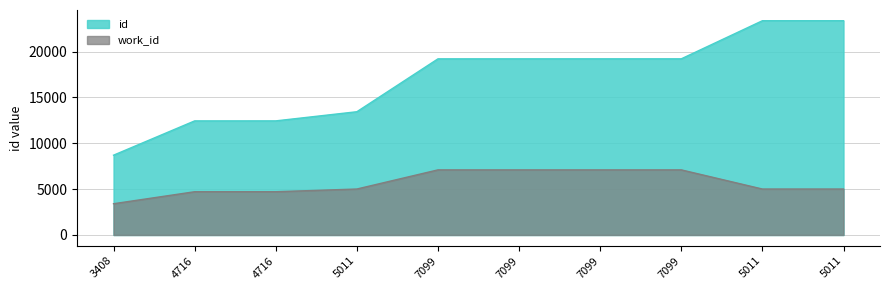

Which series has the largest total across all categories?

id